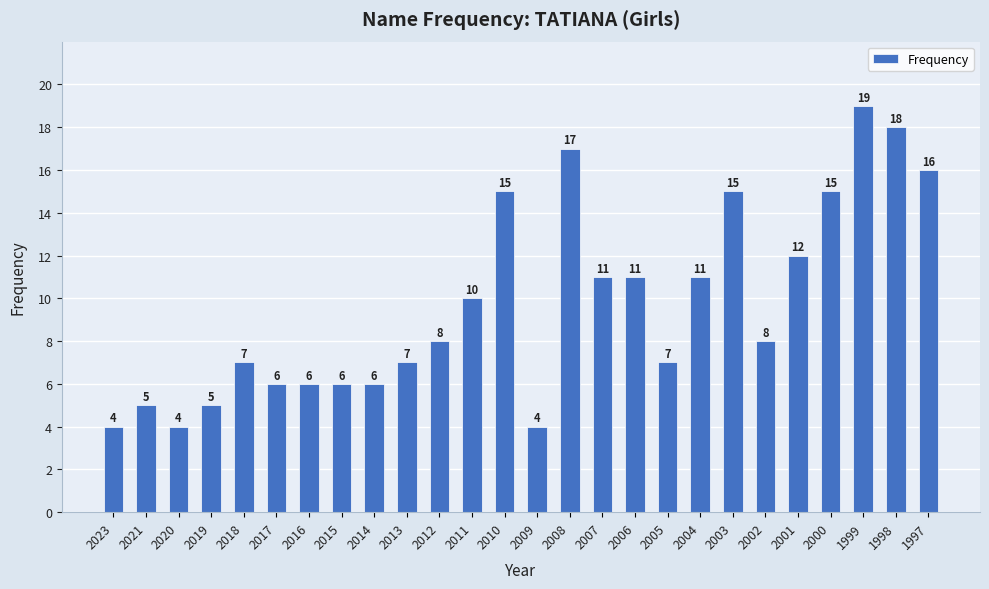

True or false: the data shows 9 at 2013.

False